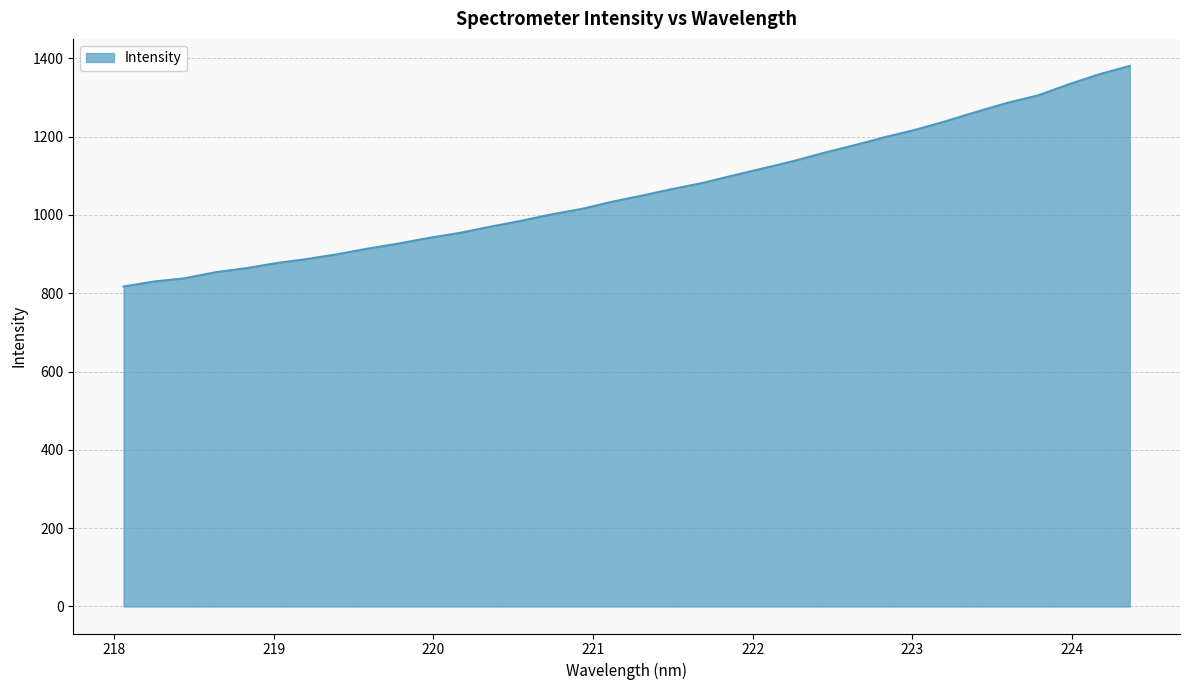

What is the difference between the maximum and minimum values?

563.2